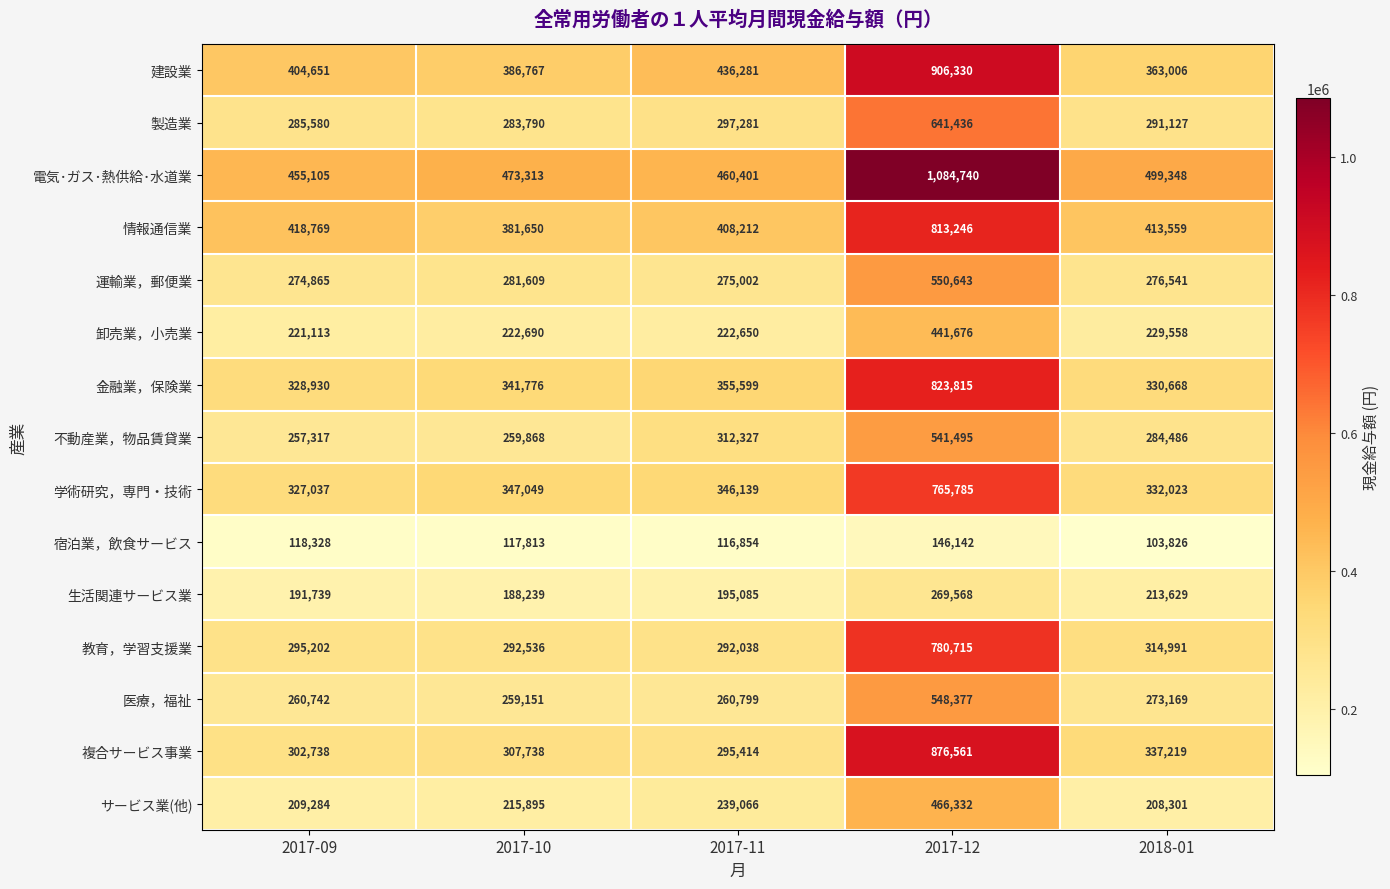

True or false: 教育，学習支援業 has a value of 67649 at 2017-11.

False